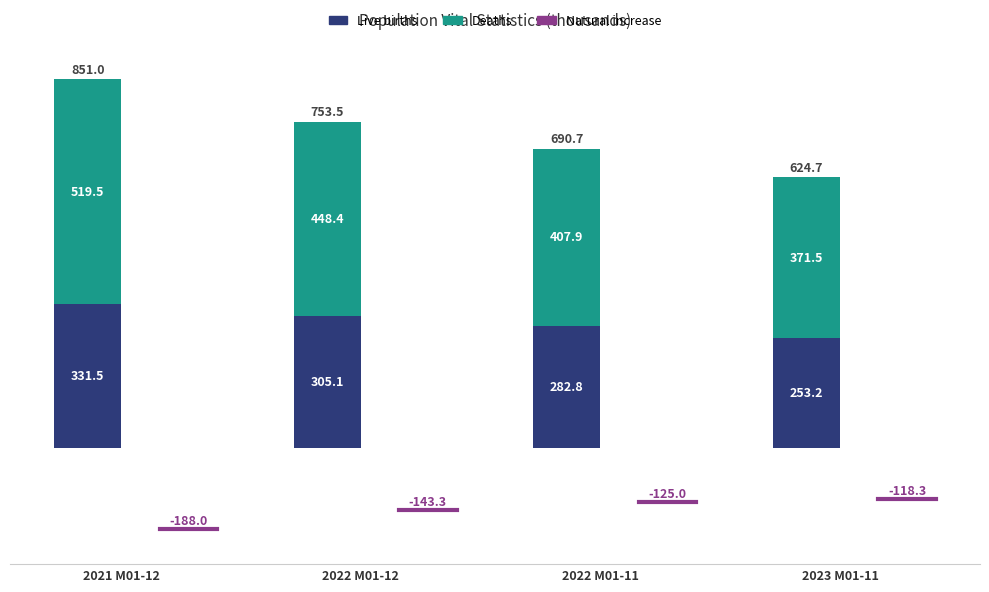

List the labels in order of Live births value, smallest first.

2023 M01-11, 2022 M01-11, 2022 M01-12, 2021 M01-12